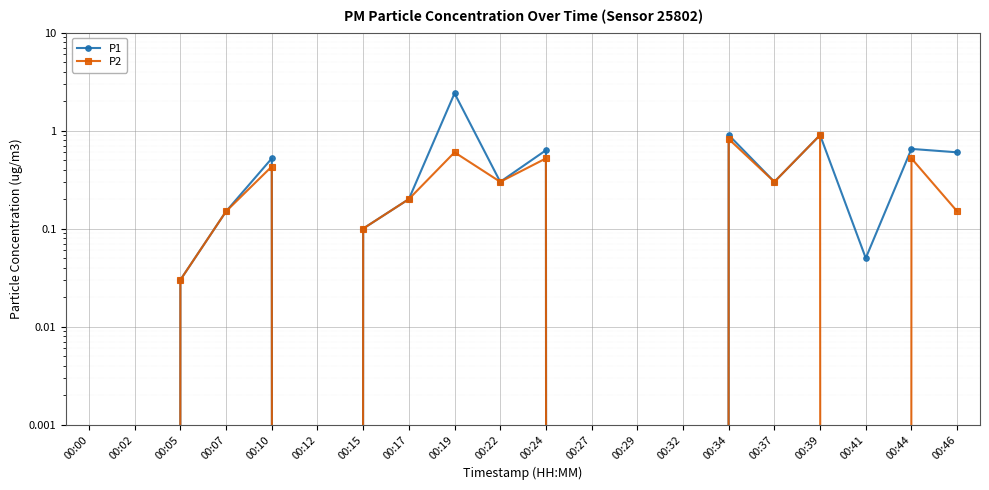

Which series has the widest spread of values?

P1